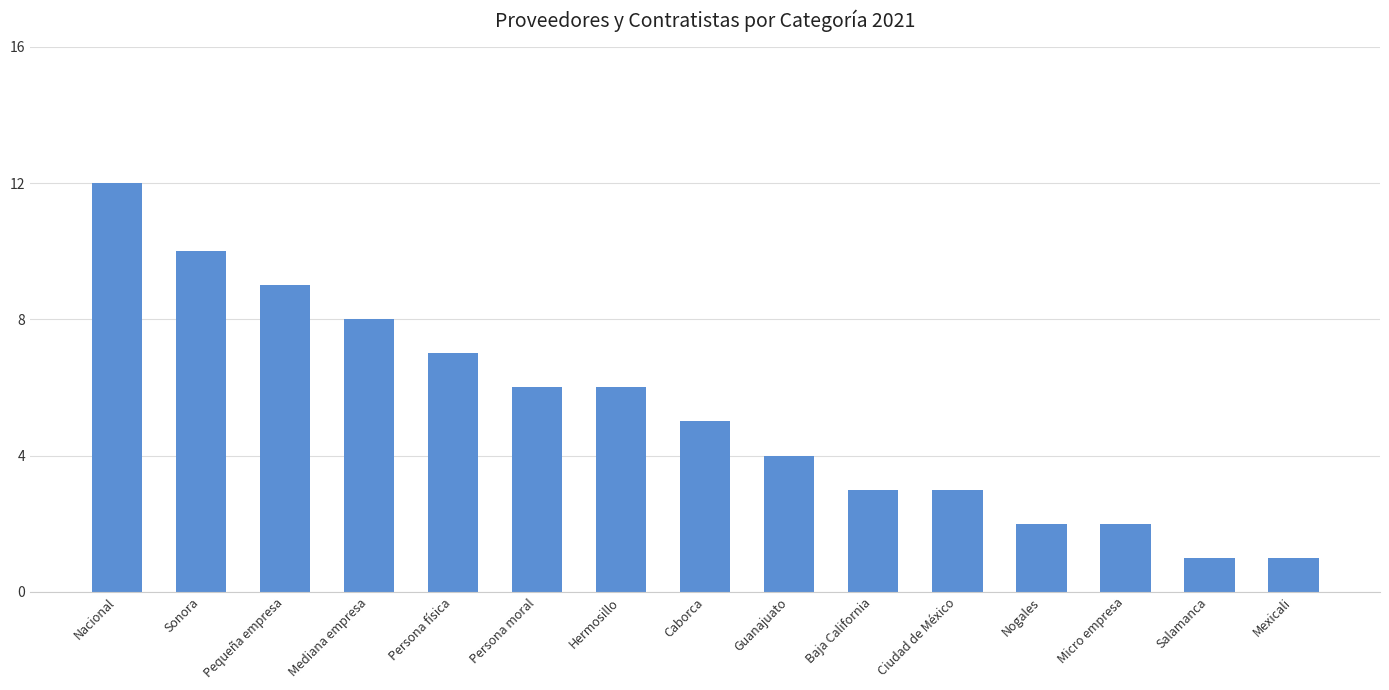

Is it true that the value at Hermosillo is 10?

False